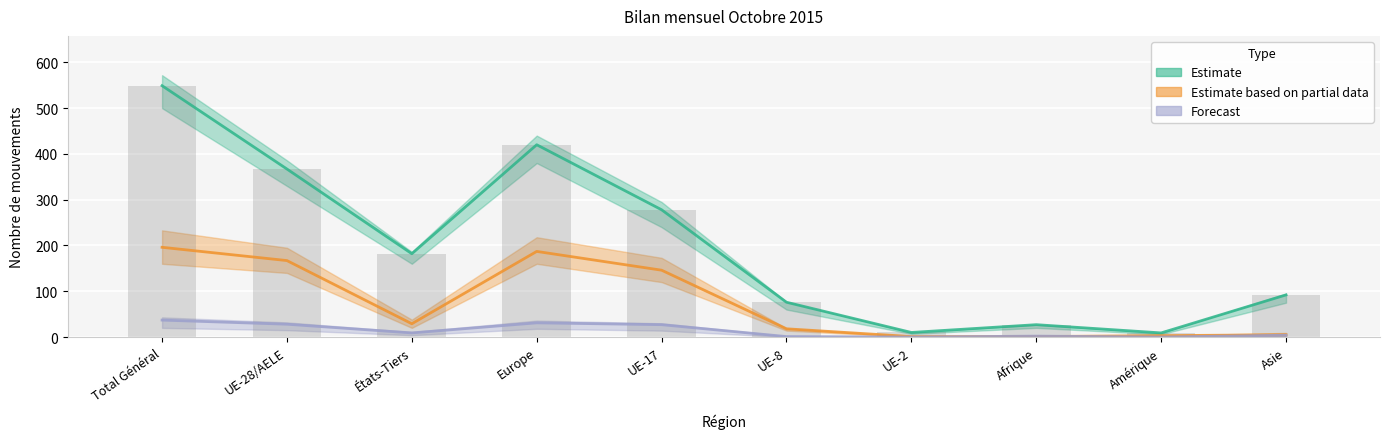

Which series has the largest range (max minus min)?

Estimate